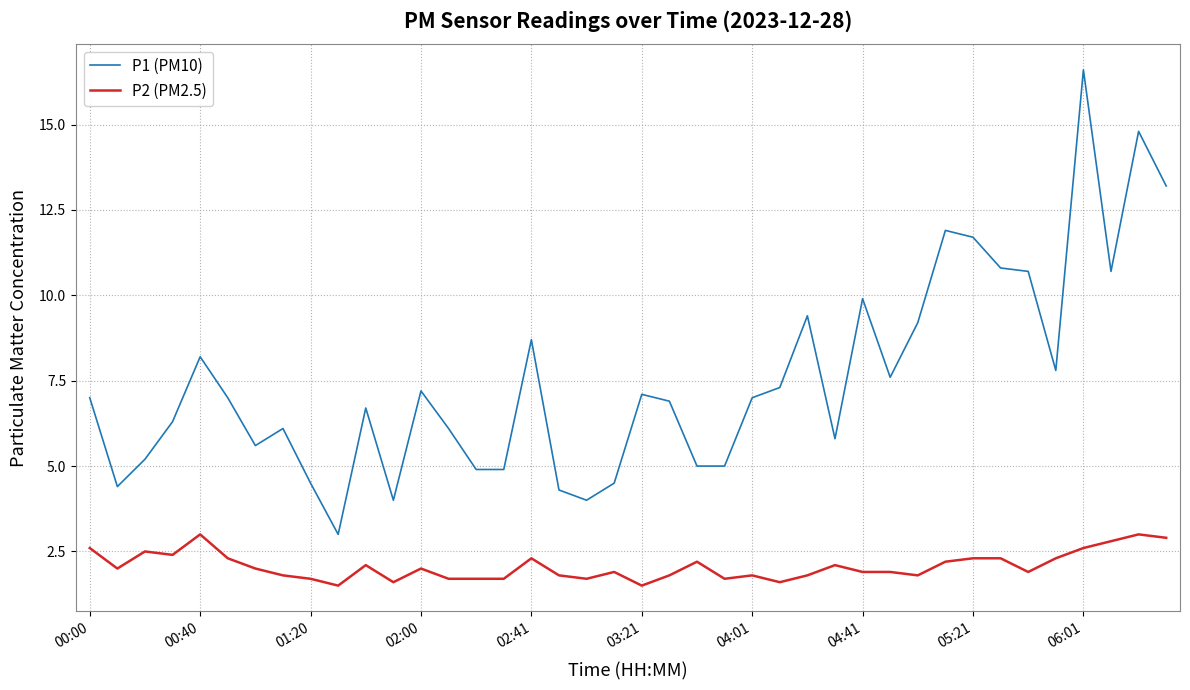

True or false: P1 (PM10) and P2 (PM2.5) intersect in this chart.

False